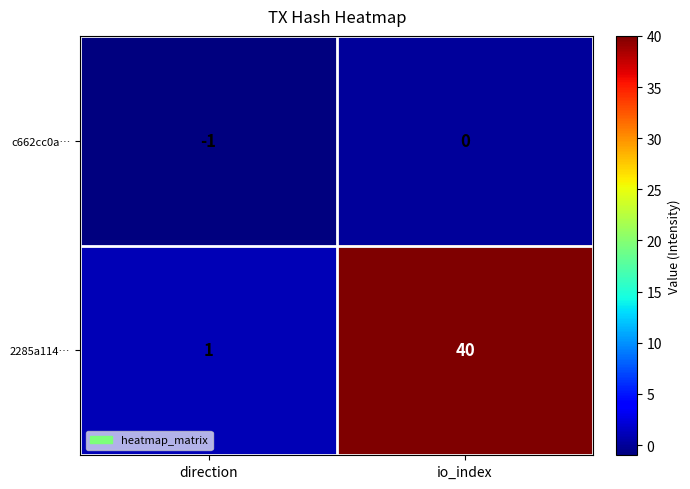

List the series in order of their overall mean, lowest first.

c662cc0a…, 2285a114…